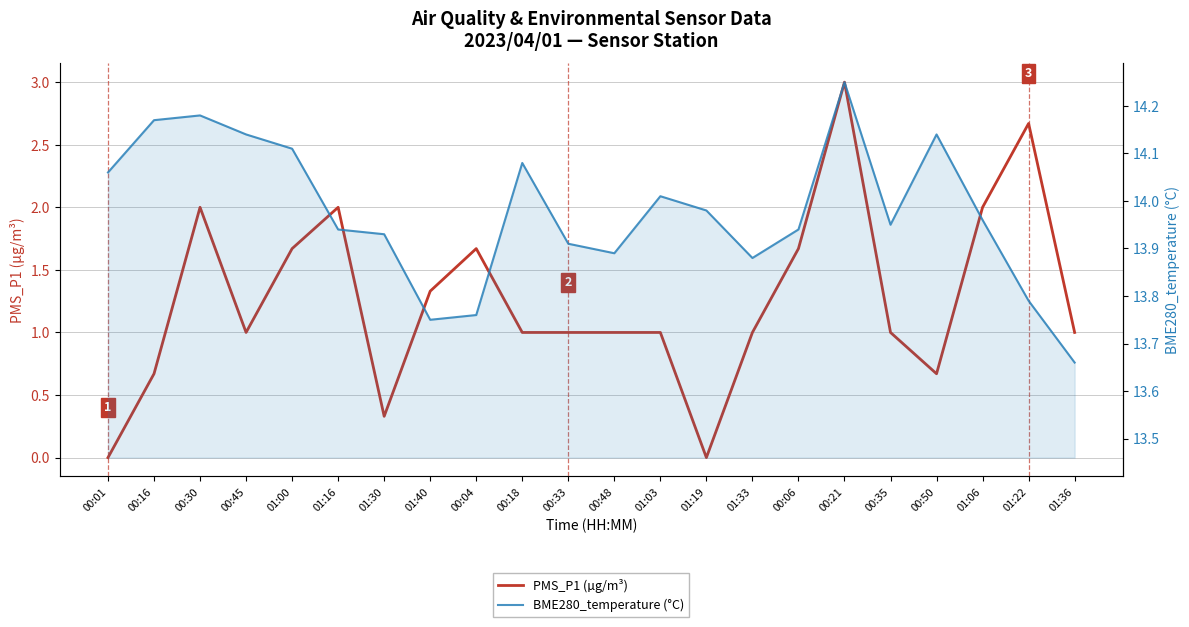

How many PMS_P1 (µg/m³) values are between 1 and 2?

15